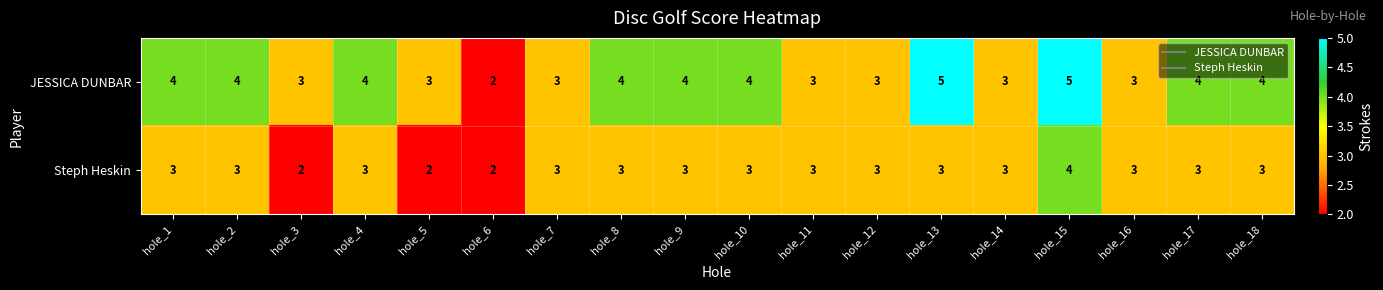

Count the Steph Heskin values in the range 3 to 4.

15